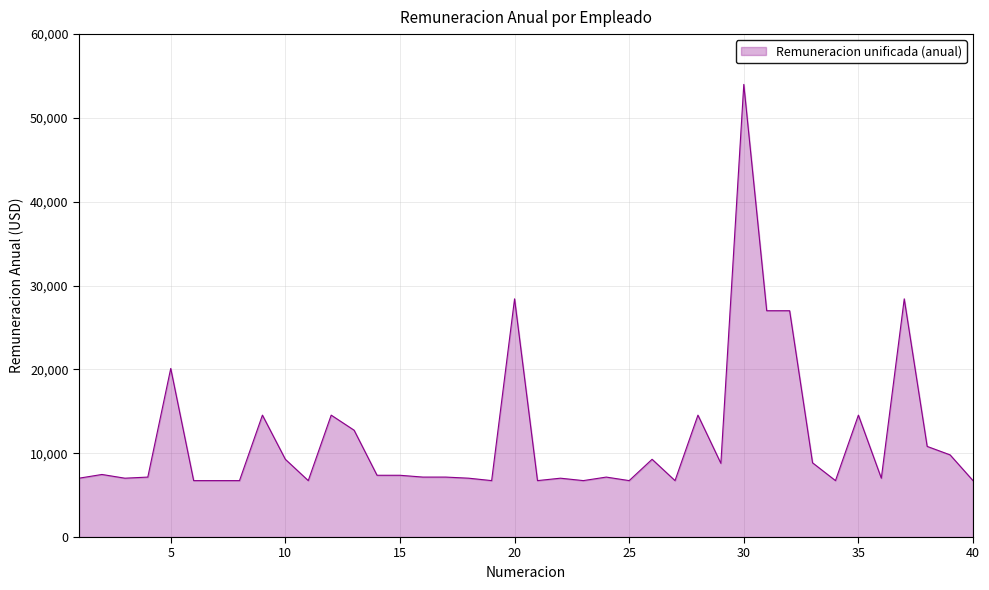

What is the maximum value shown in the chart?

54000